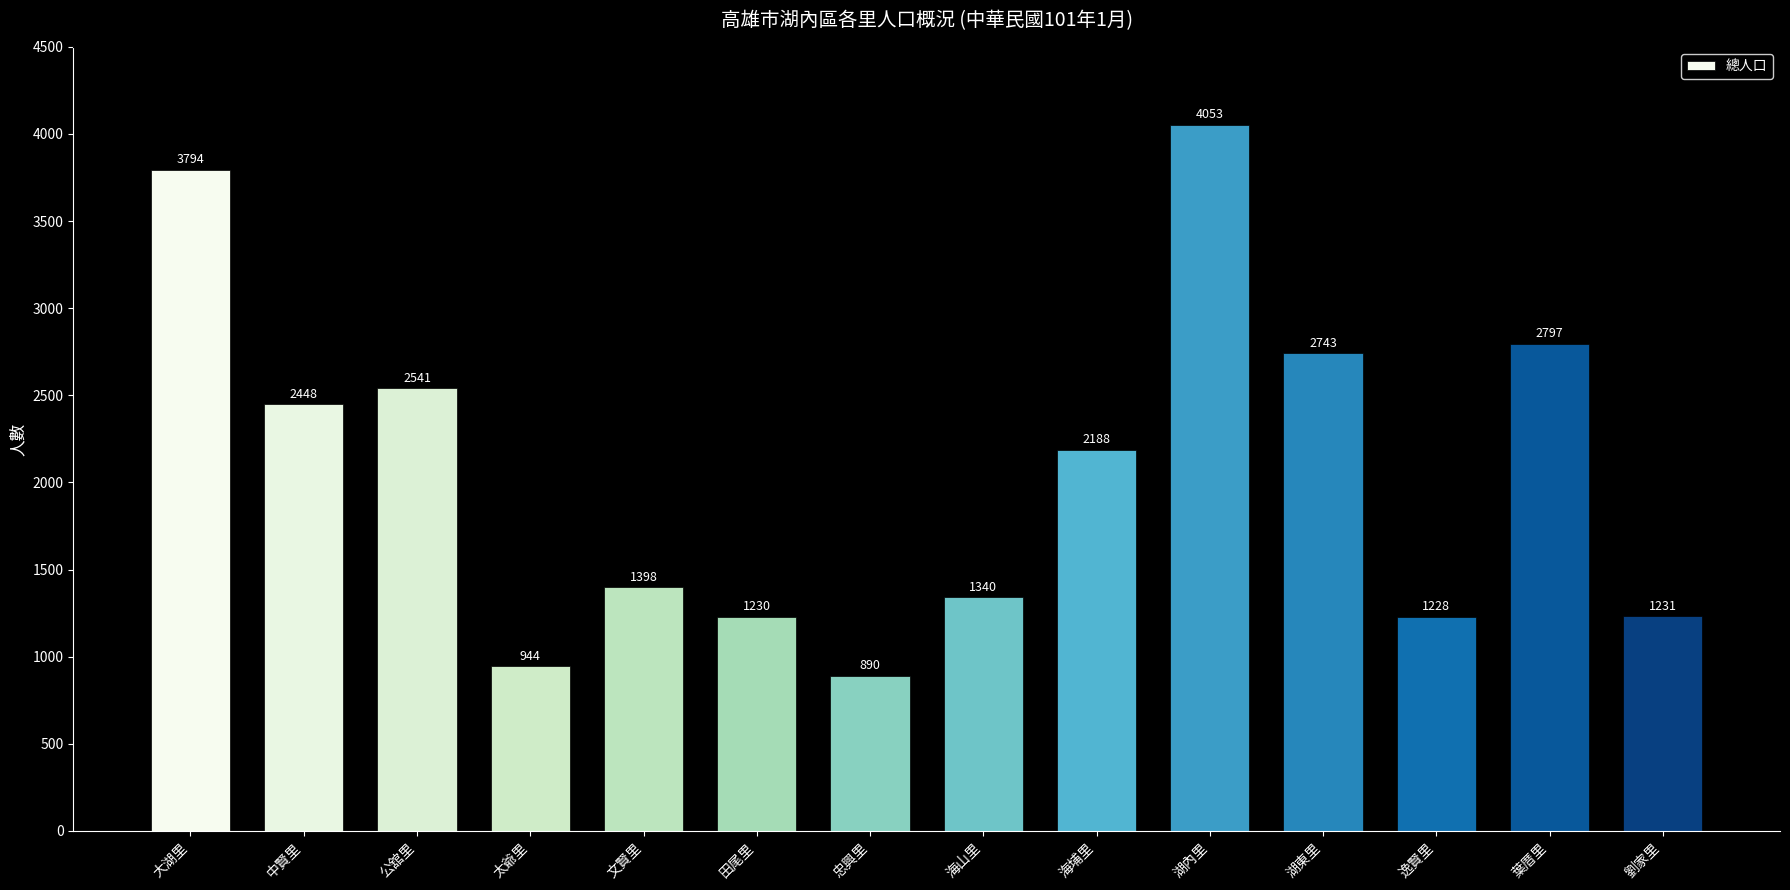

What is the value of the 5th bar from the left?

1398